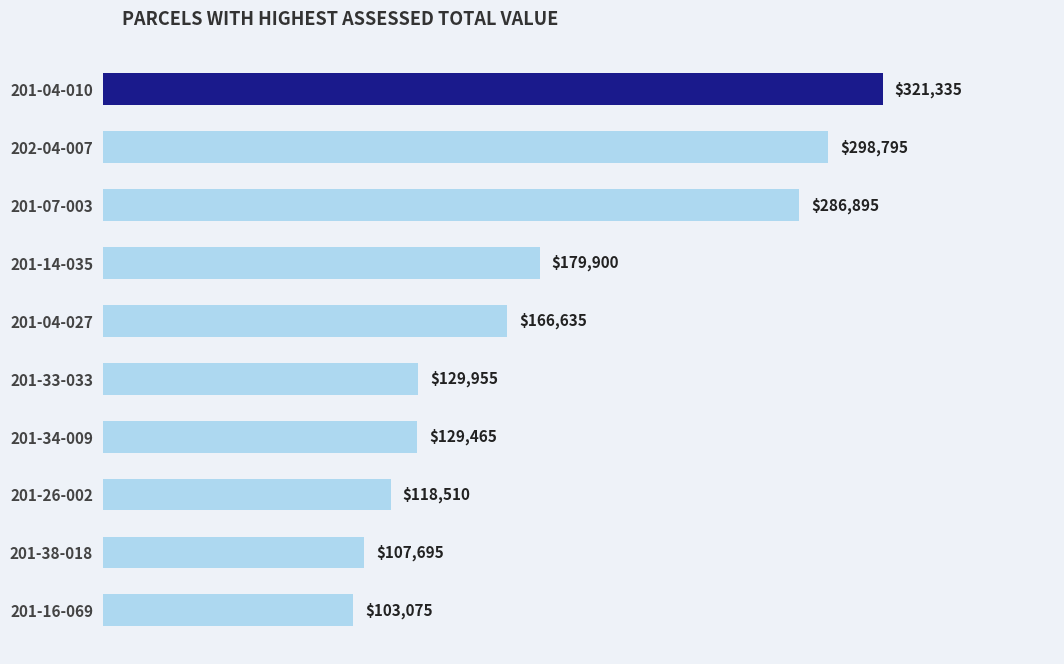

Rank the categories by value from highest to lowest.

201-04-010, 202-04-007, 201-07-003, 201-14-035, 201-04-027, 201-33-033, 201-34-009, 201-26-002, 201-38-018, 201-16-069